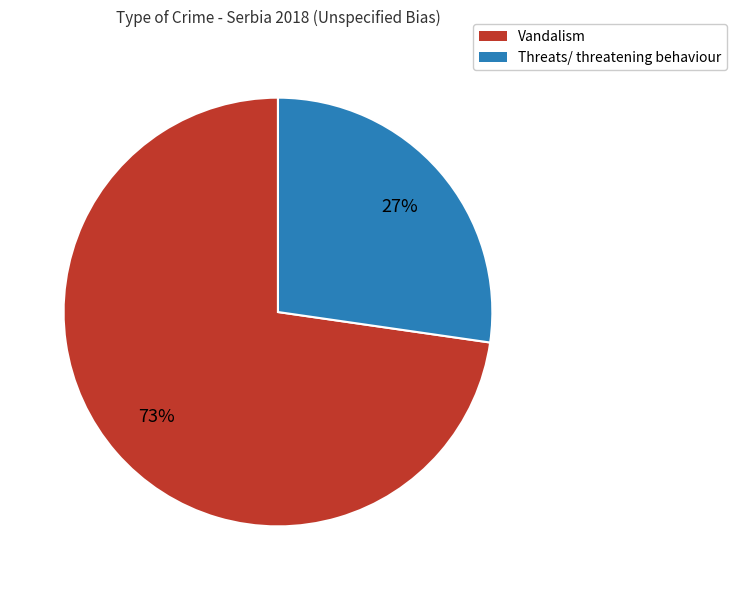

Approximately how many times larger is the value at Vandalism compared to Threats/ threatening behaviour?

2.7